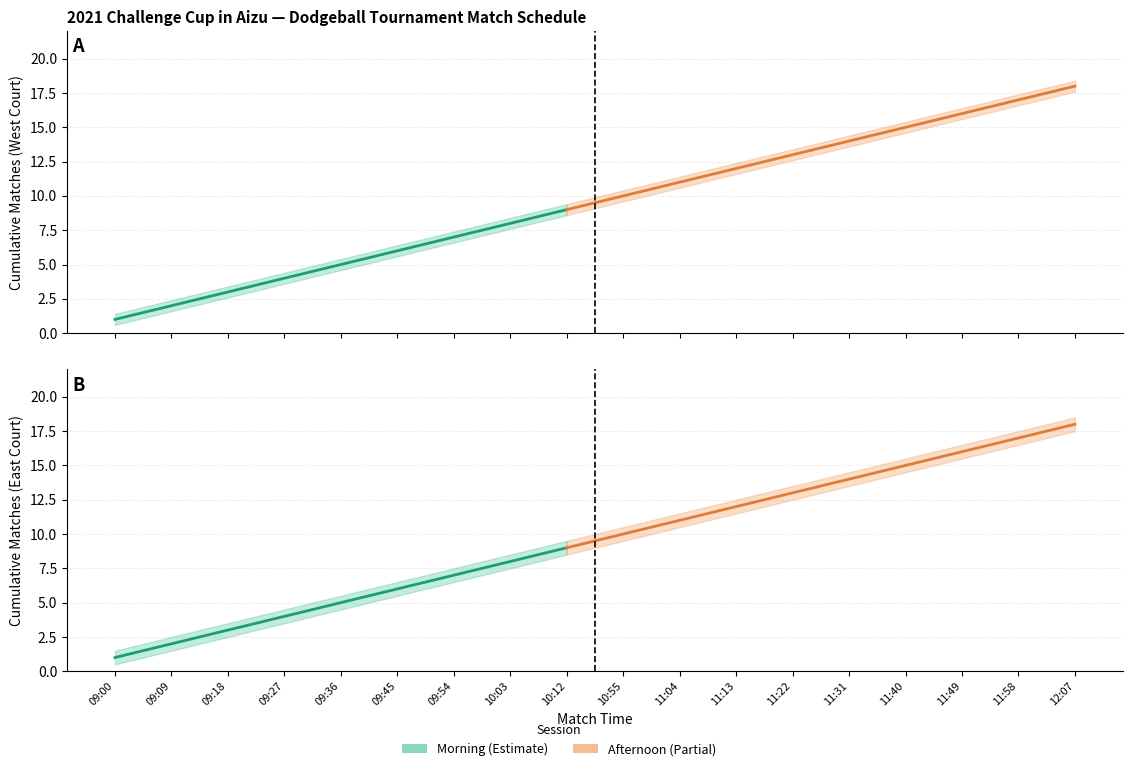

Reading right to left, list all the values displayed in this chart.

西コート (Match No.): 18	17	16	15	14	13	12	11	10	9	8	7	6	5	4	3	2	1
東コート (Match No.): 18	17	16	15	14	13	12	11	10	9	8	7	6	5	4	3	2	1